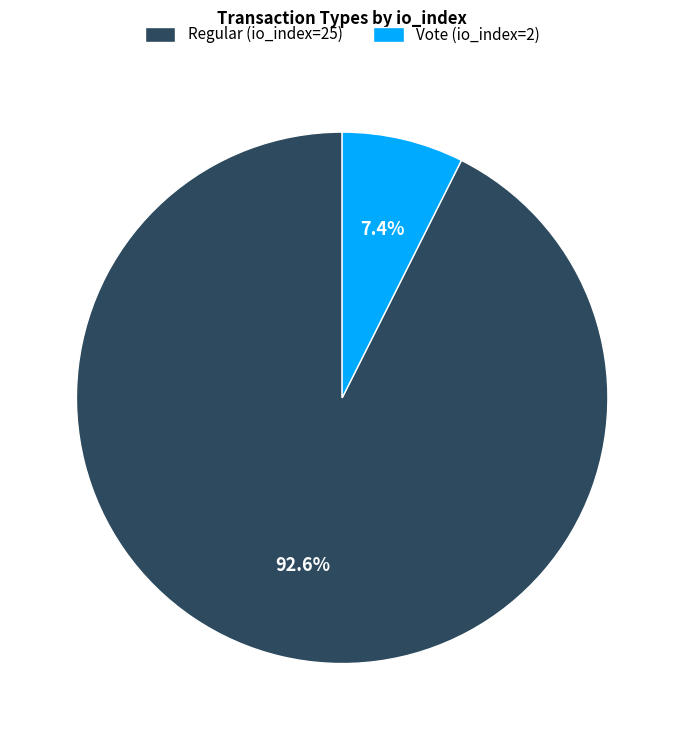

Is it true that Vote (io_index=2) is 1% of the pie?

False